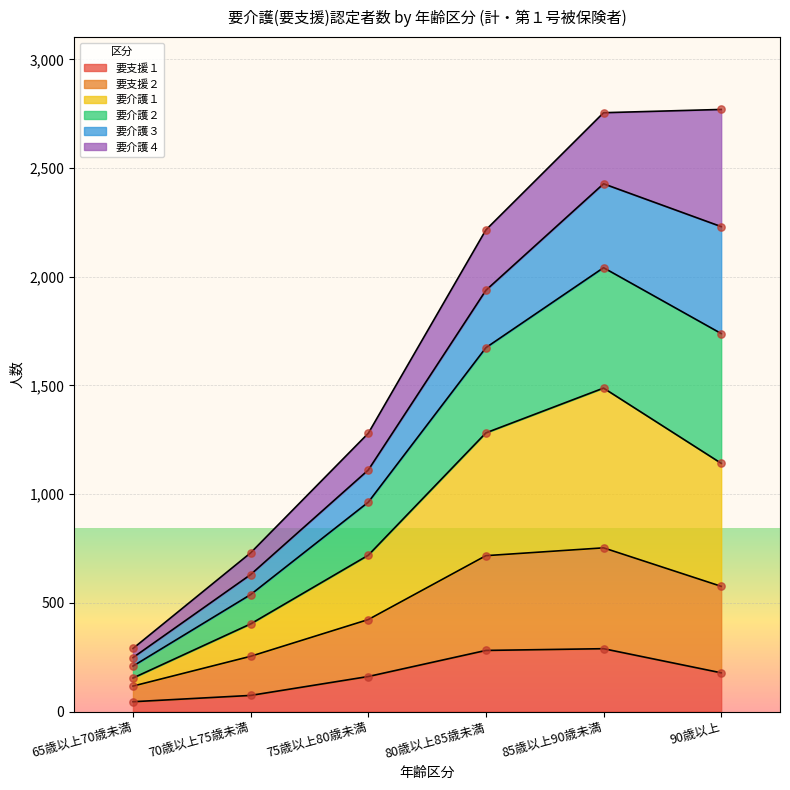

At which category is the sum across all series the highest?

85歳以上90歳未満